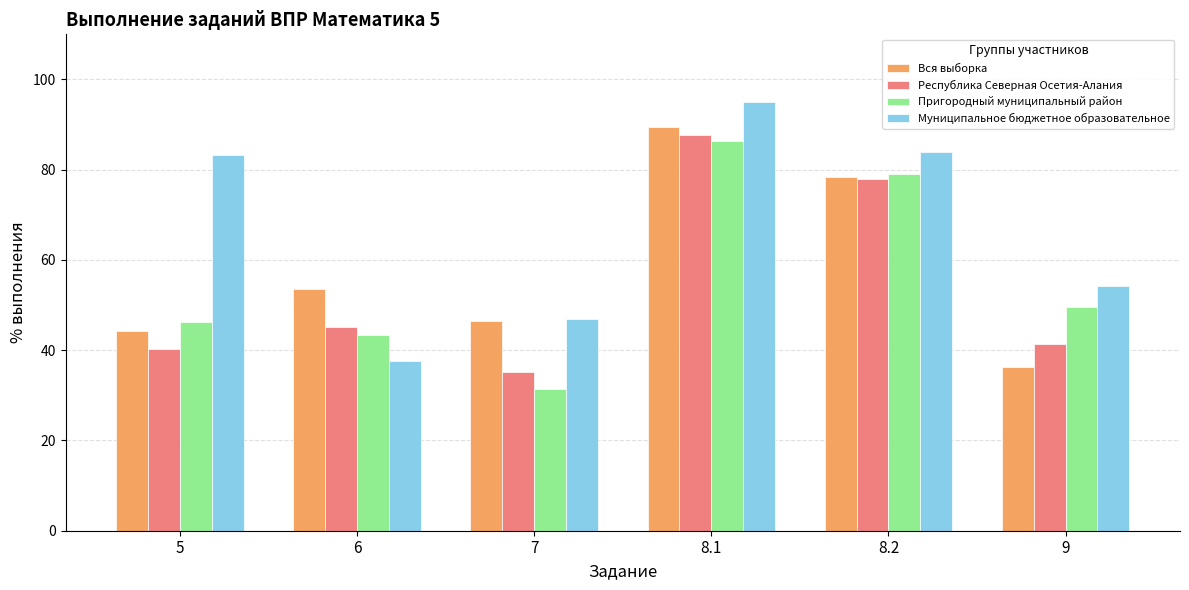

What is the minimum value shown in the chart?

31.5